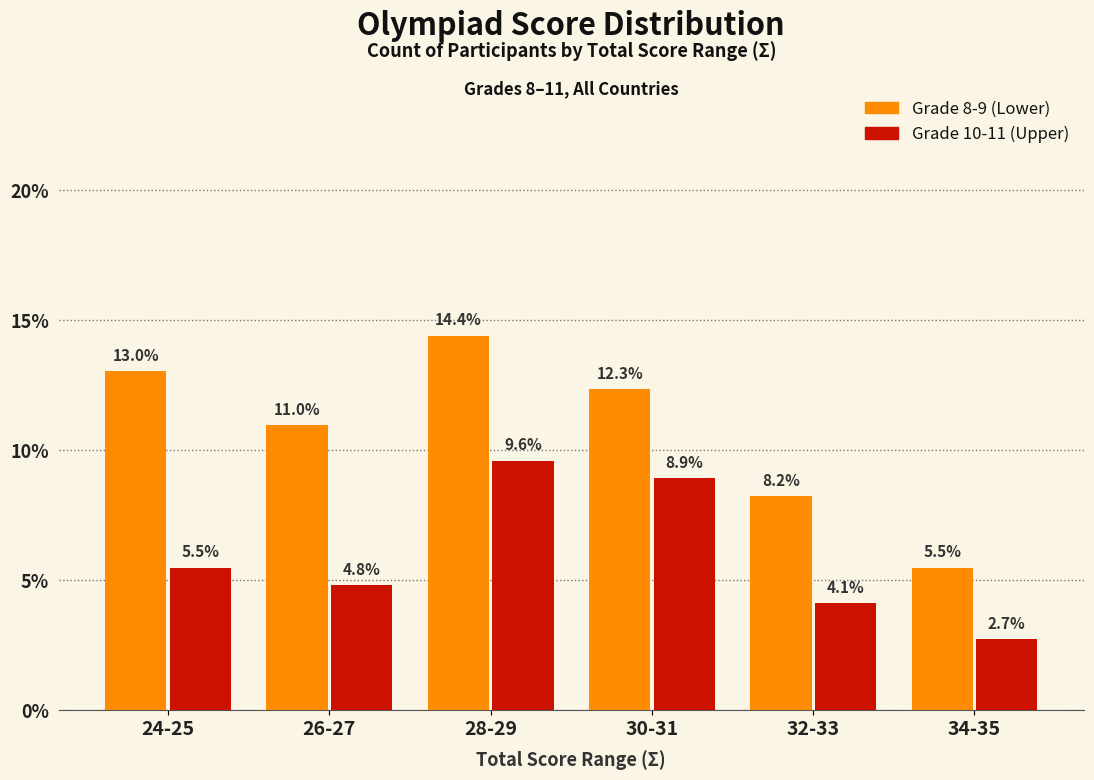

What is the difference between the maximum and minimum values in the Grade 8-9 (Lower) series?

8.9